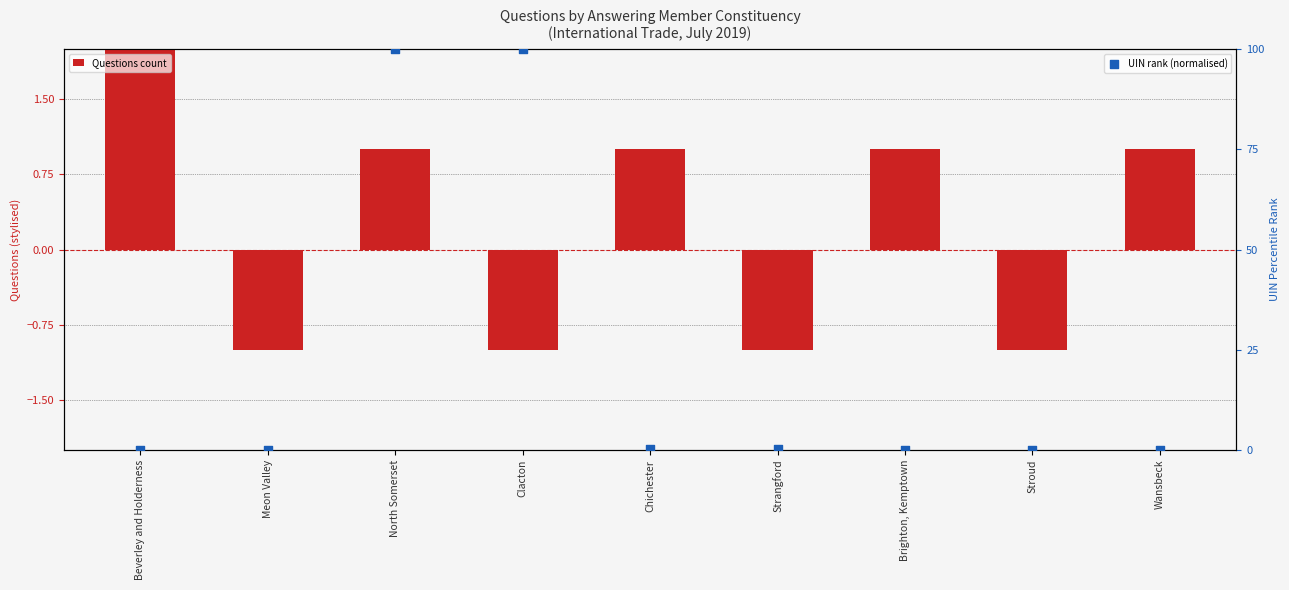

Which series reaches the minimum Y coordinate?

Questions count